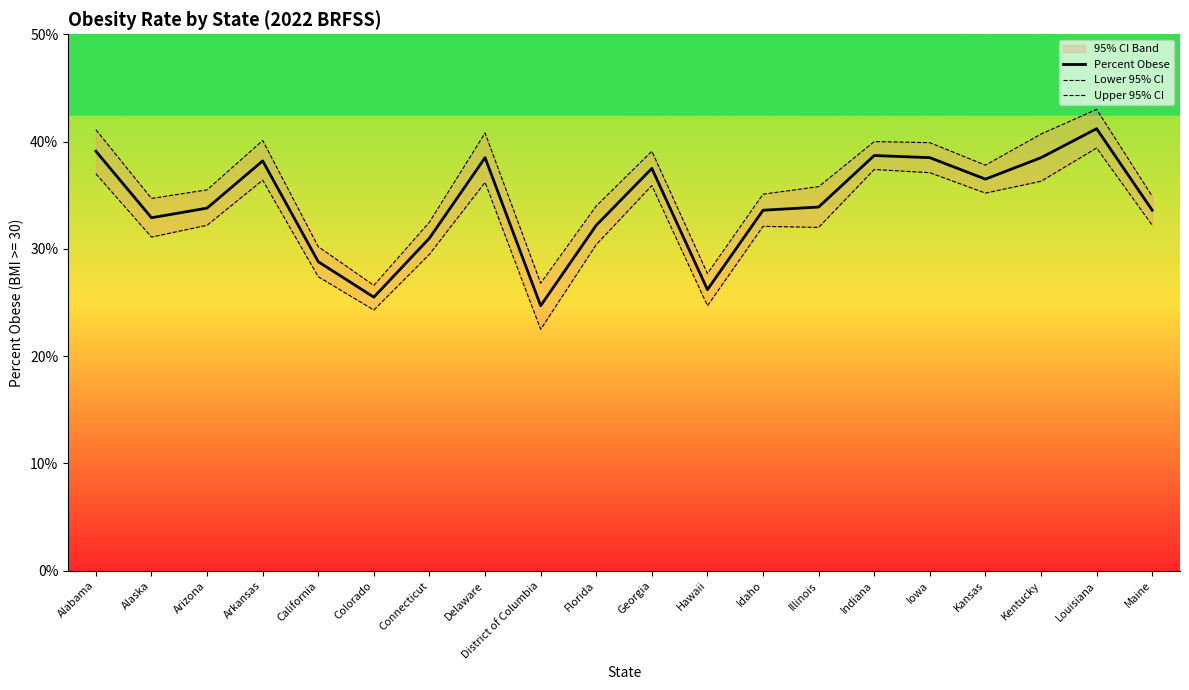

Where is Upper 95% CI nearest to the value 34?

Florida